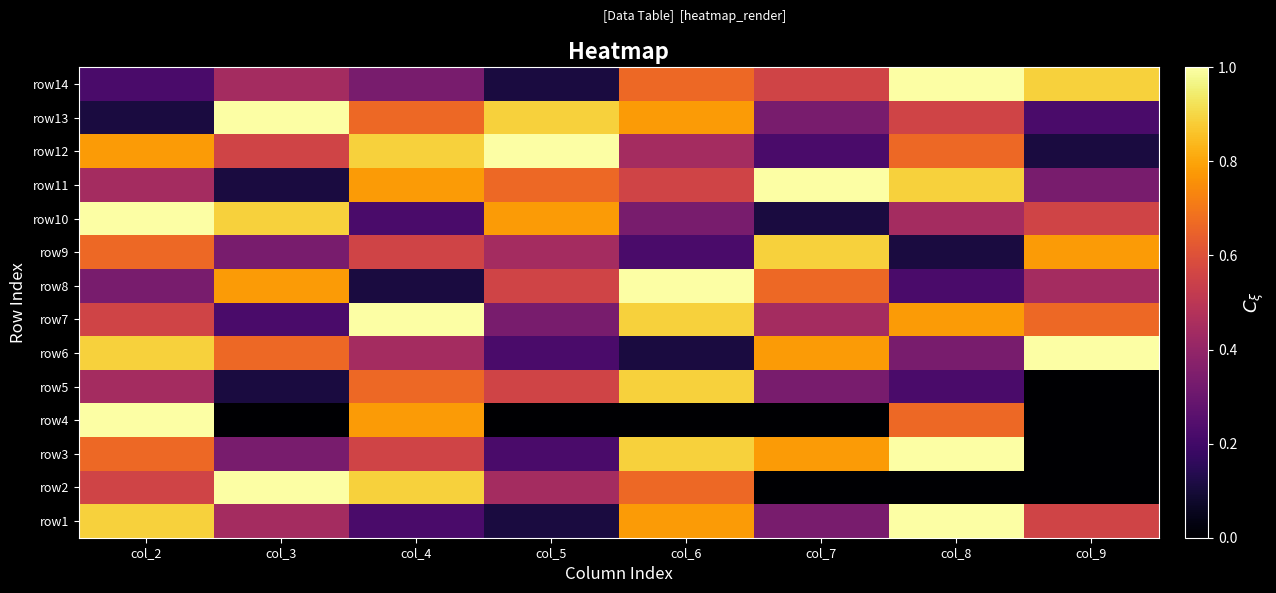

Reading left to right, extract all data points from this chart.

row1: col_2=0.9	col_3=0.4	col_4=0.2	col_5=0.1	col_6=0.8	col_7=0.3	col_8=1.0	col_9=0.6
row2: col_2=0.6	col_3=1.0	col_4=0.9	col_5=0.4	col_6=0.7	col_7=0.0	col_8=0.0	col_9=0.0
row3: col_2=0.7	col_3=0.3	col_4=0.6	col_5=0.2	col_6=0.9	col_7=0.8	col_8=1.0	col_9=0.0
row4: col_2=1.0	col_3=0.0	col_4=0.8	col_5=0.0	col_6=0.0	col_7=0.0	col_8=0.7	col_9=0.0
row5: col_2=0.4	col_3=0.1	col_4=0.7	col_5=0.6	col_6=0.9	col_7=0.3	col_8=0.2	col_9=0.0
row6: col_2=0.9	col_3=0.7	col_4=0.4	col_5=0.2	col_6=0.1	col_7=0.8	col_8=0.3	col_9=1.0
row7: col_2=0.6	col_3=0.2	col_4=1.0	col_5=0.3	col_6=0.9	col_7=0.4	col_8=0.8	col_9=0.7
row8: col_2=0.3	col_3=0.8	col_4=0.1	col_5=0.6	col_6=1.0	col_7=0.7	col_8=0.2	col_9=0.4
row9: col_2=0.7	col_3=0.3	col_4=0.6	col_5=0.4	col_6=0.2	col_7=0.9	col_8=0.1	col_9=0.8
row10: col_2=1.0	col_3=0.9	col_4=0.2	col_5=0.8	col_6=0.3	col_7=0.1	col_8=0.4	col_9=0.6
row11: col_2=0.4	col_3=0.1	col_4=0.8	col_5=0.7	col_6=0.6	col_7=1.0	col_8=0.9	col_9=0.3
row12: col_2=0.8	col_3=0.6	col_4=0.9	col_5=1.0	col_6=0.4	col_7=0.2	col_8=0.7	col_9=0.1
row13: col_2=0.1	col_3=1.0	col_4=0.7	col_5=0.9	col_6=0.8	col_7=0.3	col_8=0.6	col_9=0.2
row14: col_2=0.2	col_3=0.4	col_4=0.3	col_5=0.1	col_6=0.7	col_7=0.6	col_8=1.0	col_9=0.9